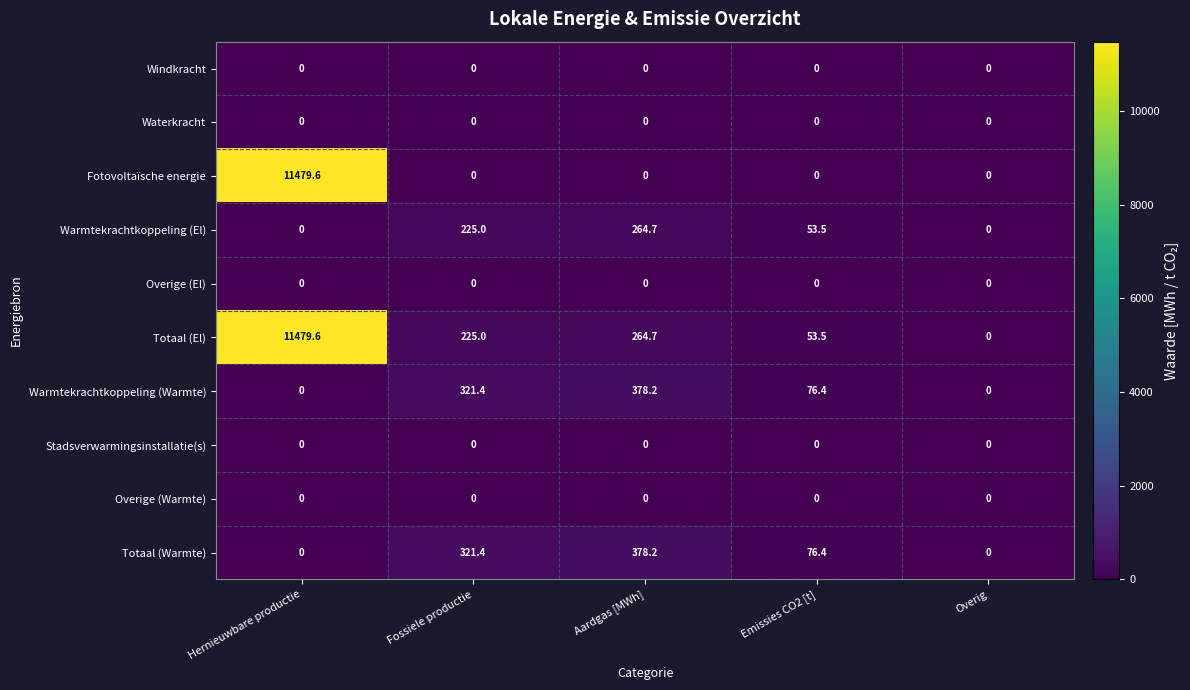

What is the spread (max minus min) of values at Aardgas [MWh]?

378.2